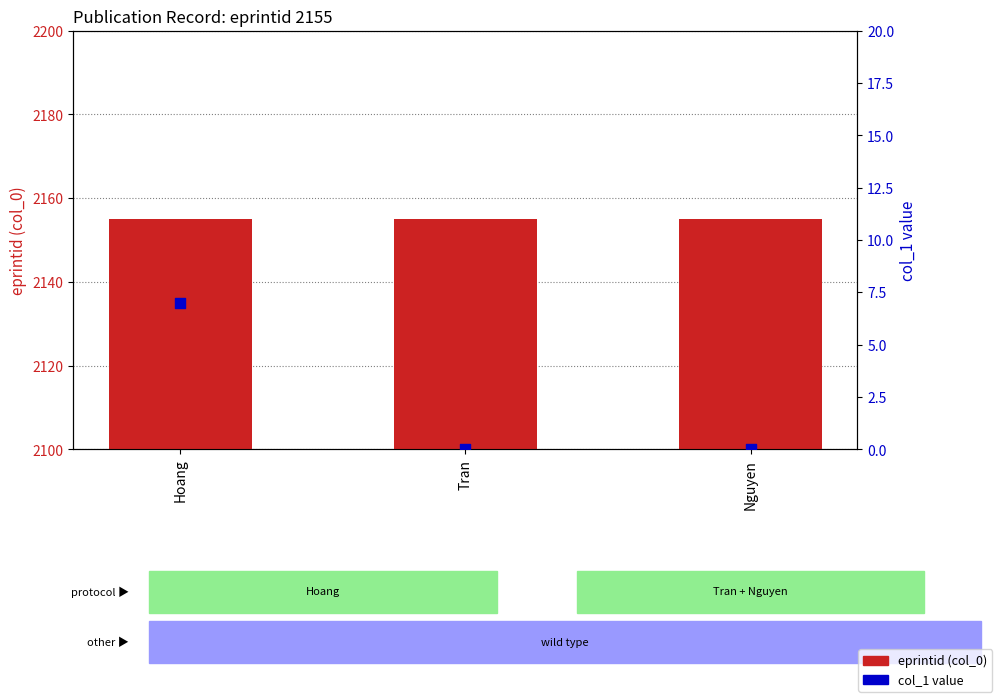

Which series has the largest Y range (max minus min)?

col_1 value